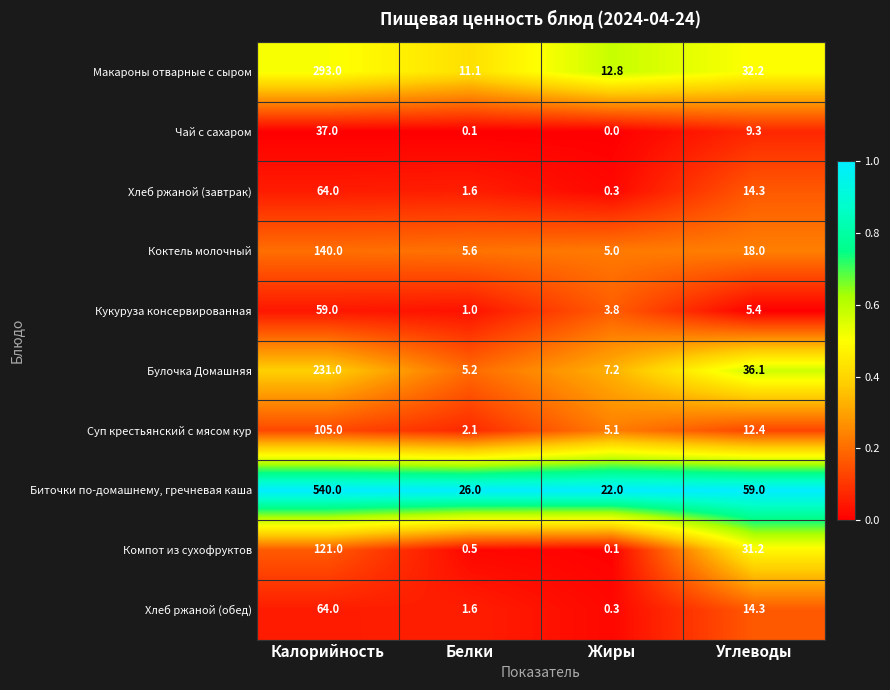

Rank the categories by Компот из сухофруктов value from lowest to highest.

Жиры, Белки, Углеводы, Калорийность